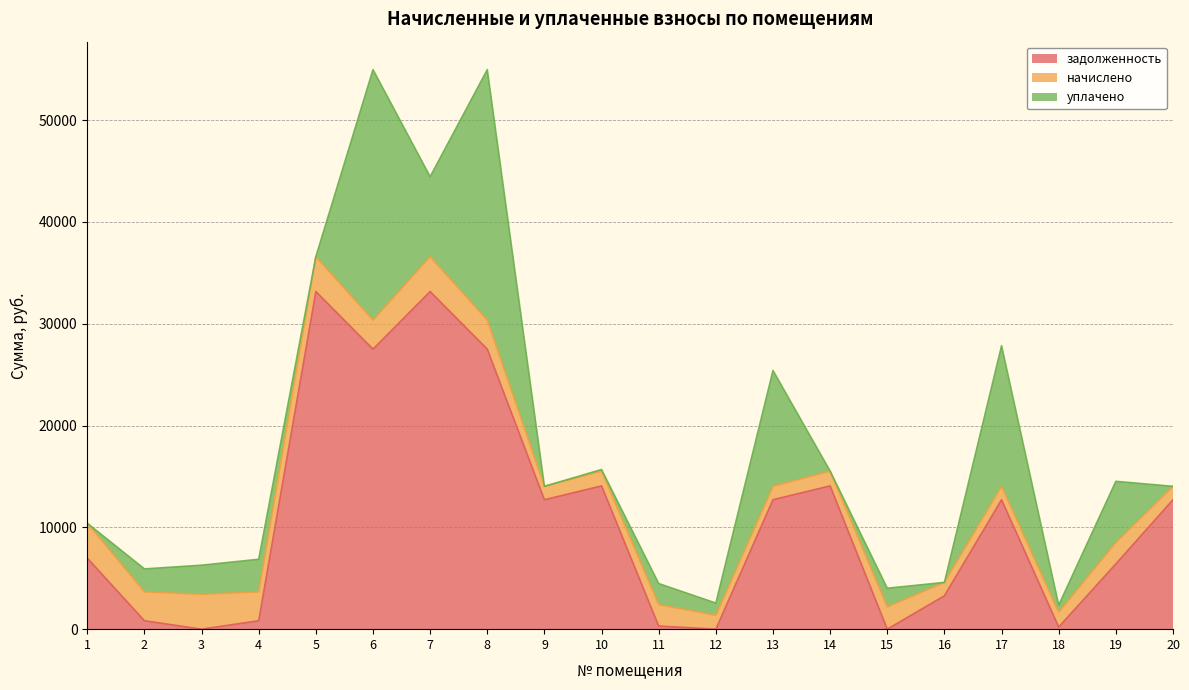

Which series has the largest total across all categories?

задолженность